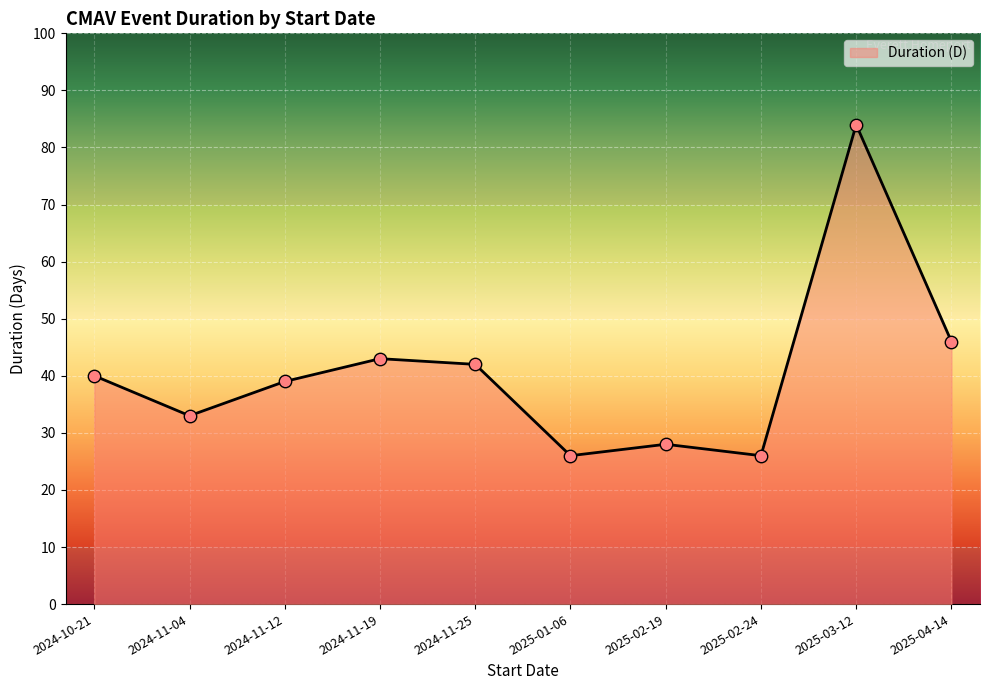

What is the change in value from 2024-11-04 to 2025-02-19?

-5